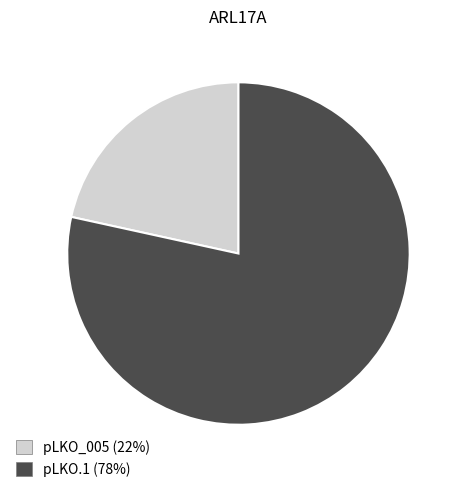

Count the number of slices in the pie.

2